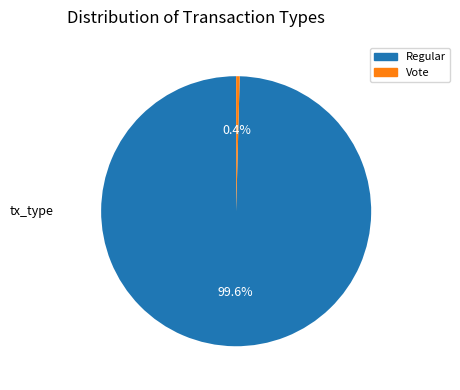

To the nearest percent, what is the difference between the Regular and Vote slice percentages?

99%